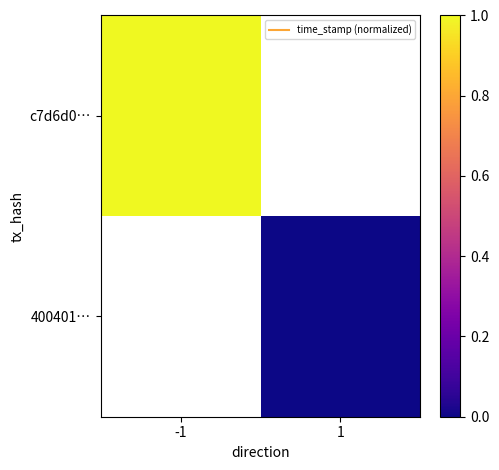

Which series has the largest range (max minus min)?

c7d6d0…